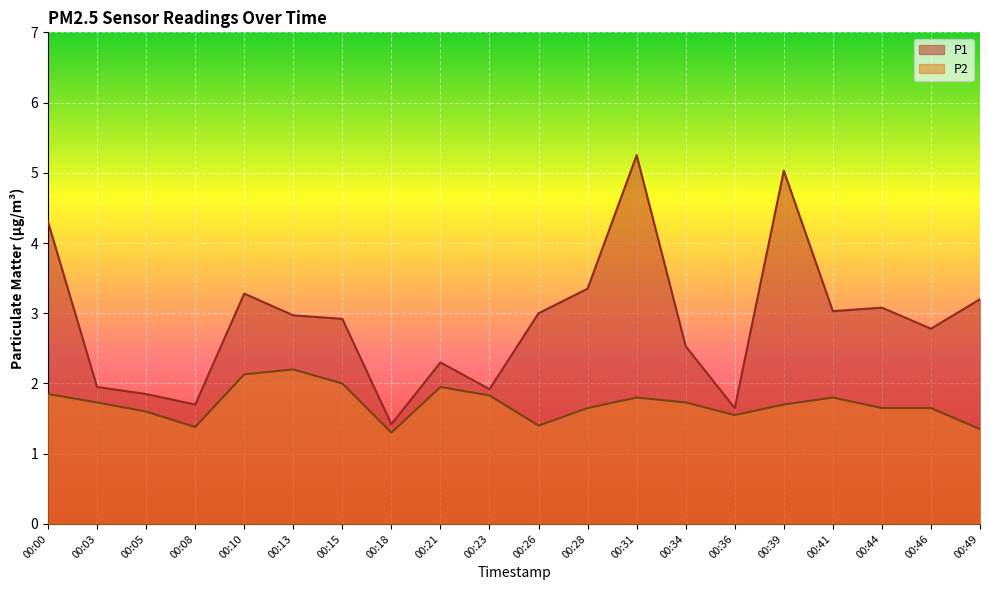

Reading left to right, extract all data points from this chart.

P1: 00:00=4.3	00:03=1.9	00:05=1.9	00:08=1.7	00:10=3.3	00:13=3.0	00:15=2.9	00:18=1.4	00:21=2.3	00:23=1.9	00:26=3.0	00:28=3.4	00:31=5.2	00:34=2.5	00:36=1.6	00:39=5.0	00:41=3.0	00:44=3.1	00:46=2.8	00:49=3.2
P2: 00:00=1.9	00:03=1.7	00:05=1.6	00:08=1.4	00:10=2.1	00:13=2.2	00:15=2.0	00:18=1.3	00:21=1.9	00:23=1.8	00:26=1.4	00:28=1.6	00:31=1.8	00:34=1.7	00:36=1.6	00:39=1.7	00:41=1.8	00:44=1.6	00:46=1.6	00:49=1.4